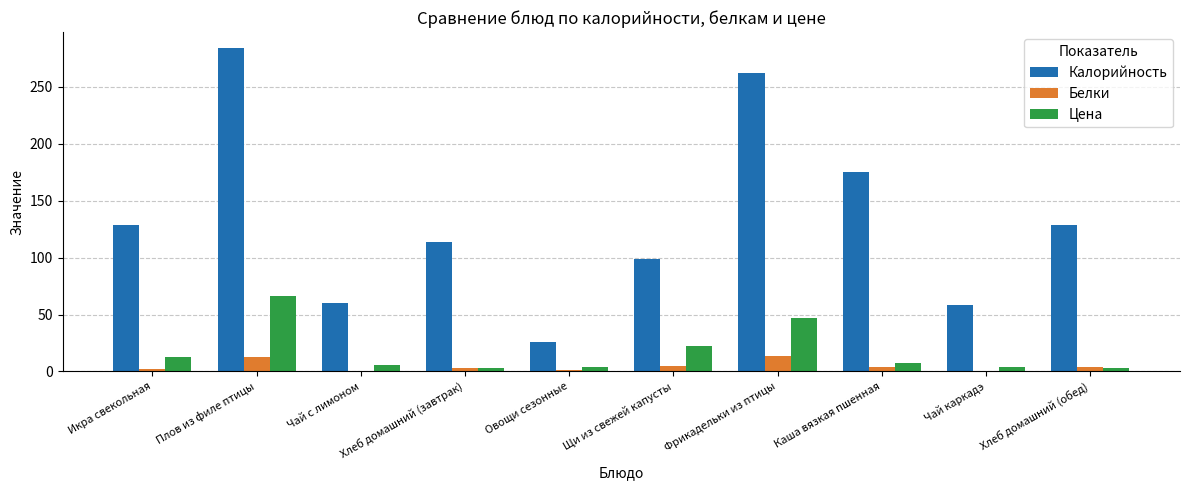

Which series changed the most between Хлеб домашний (завтрак) and Овощи сезонные?

Калорийность